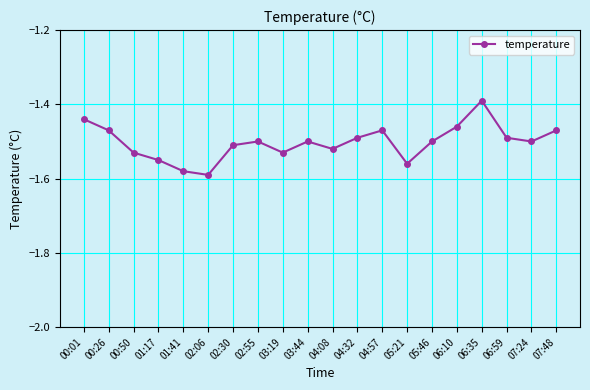

What is the label of the 20th point from the right?

00:01